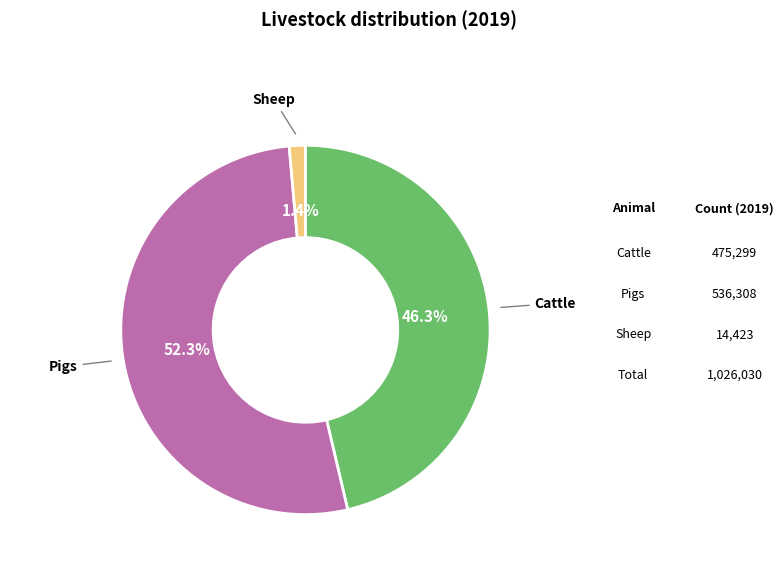

Rank the categories by value from lowest to highest.

Sheep, Cattle, Pigs